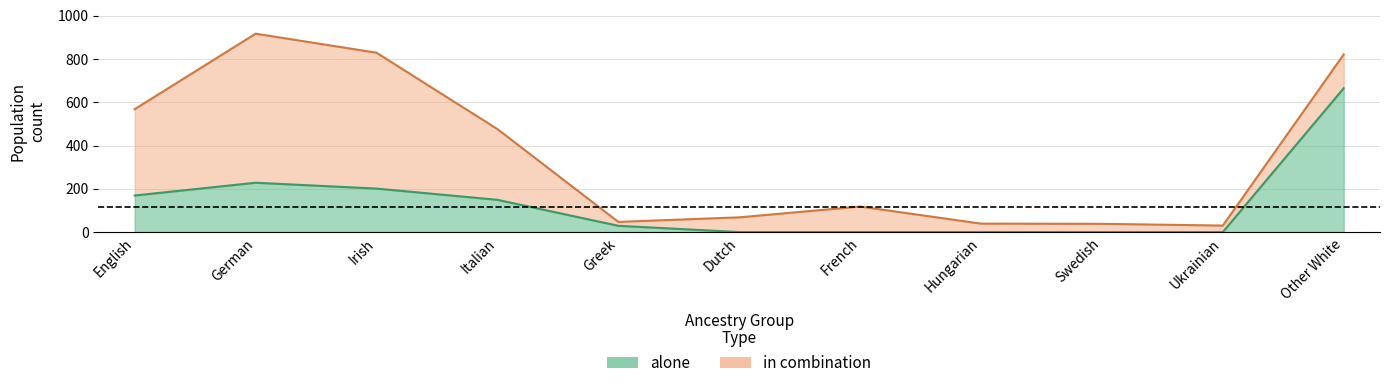

Which series has the widest spread of values?

in_combination